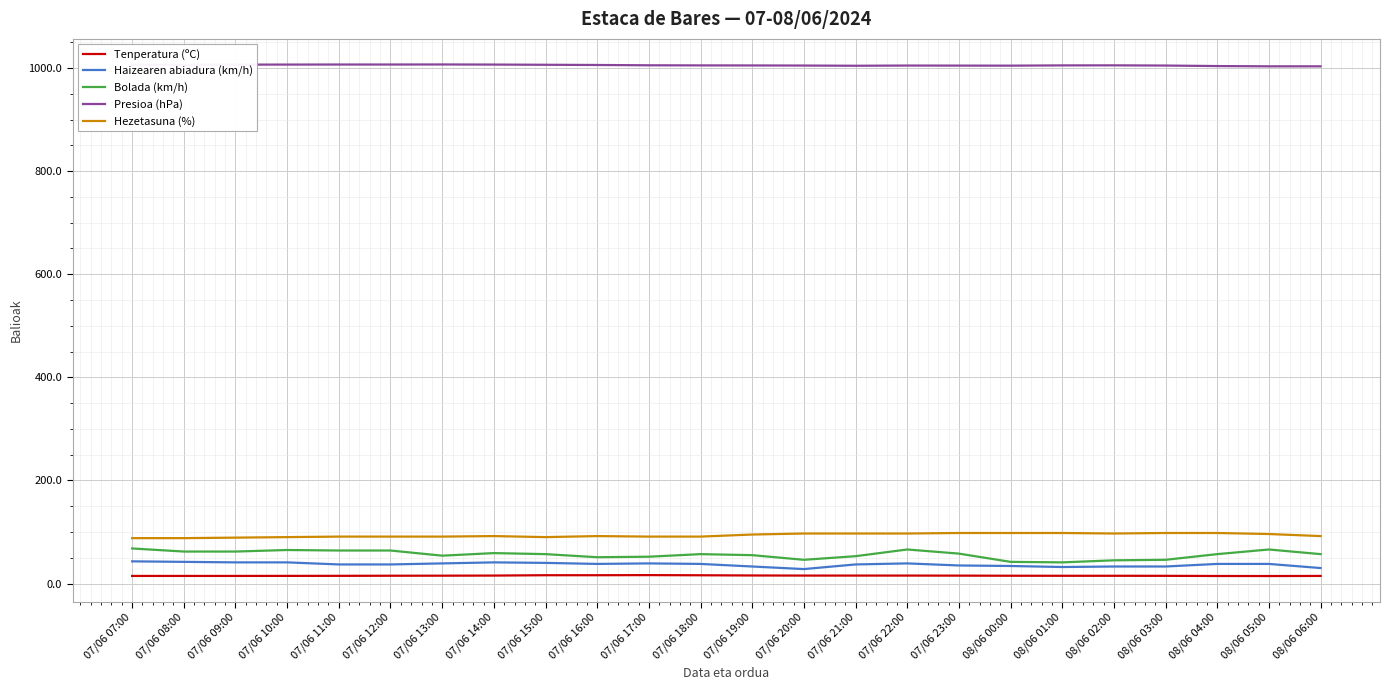

Which series has the largest range (max minus min)?

Bolada (km/h)